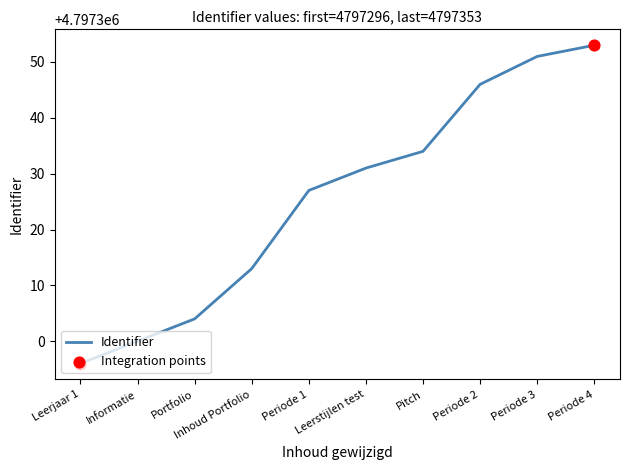

What is the smallest value displayed?

4797296